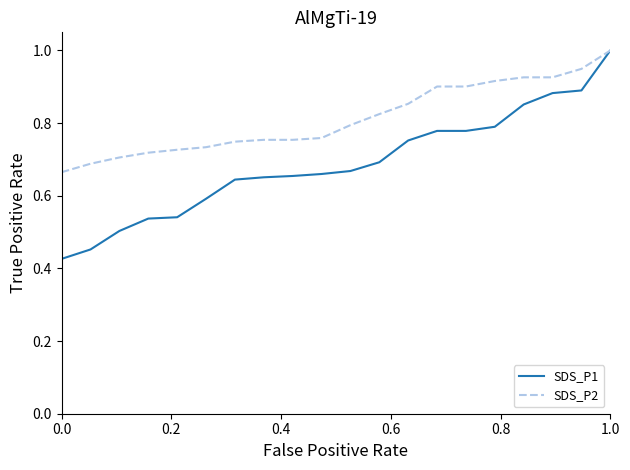

Does the chart display data point markers on the line(s)?

No